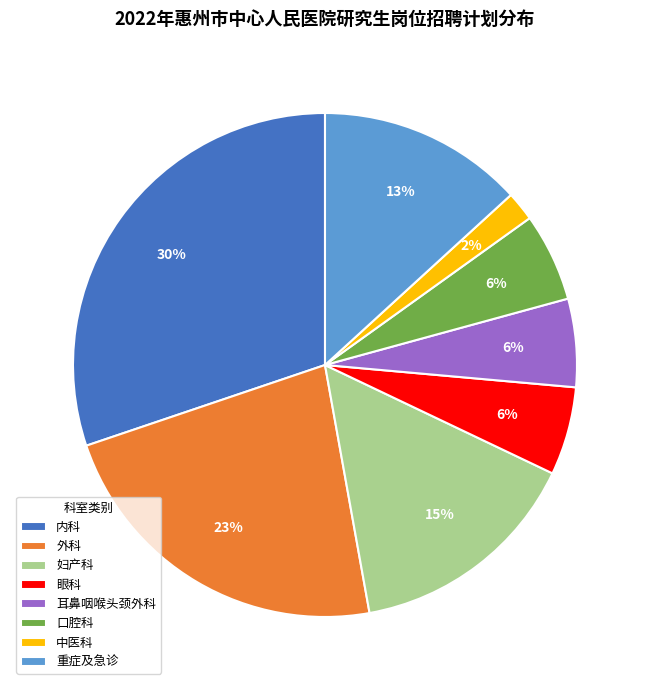

How many segments does this pie chart have?

8